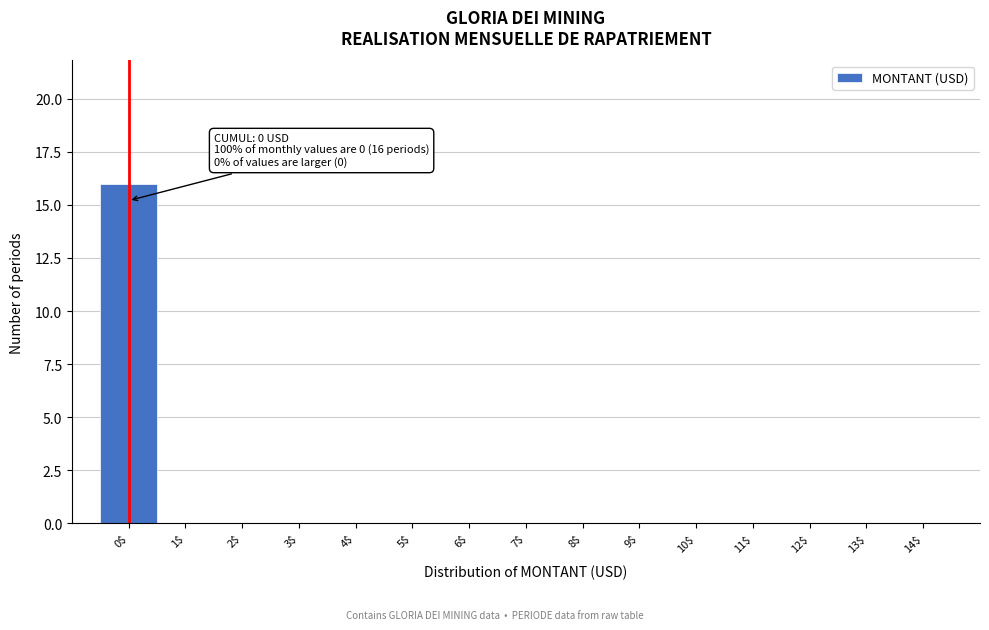

Which range on the x-axis has the tallest bar?

-0.5 to 0.5